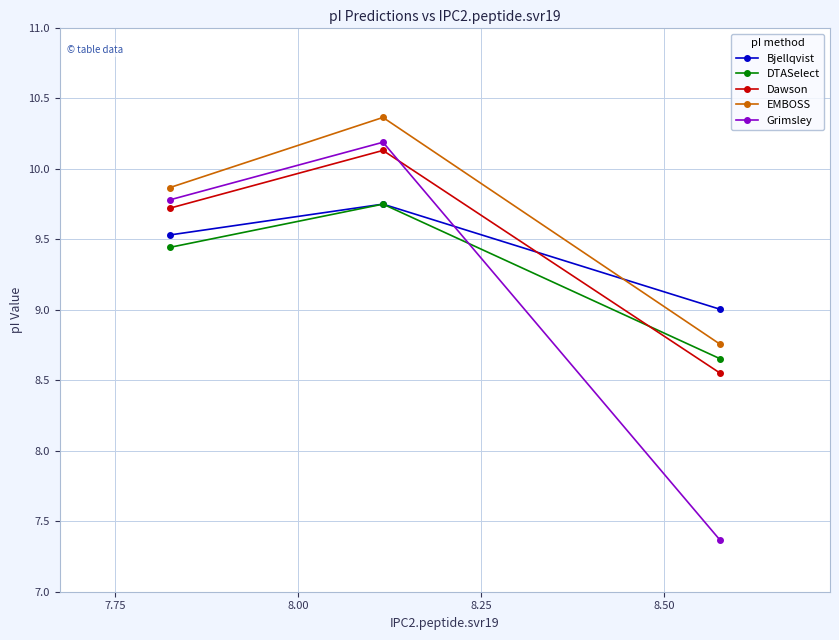

Which series has the largest total across all categories?

EMBOSS